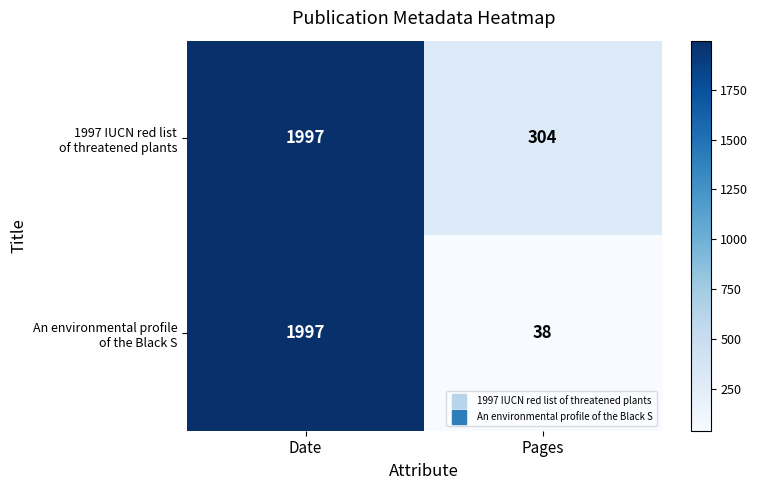

What is the total value across all series at Pages?

342